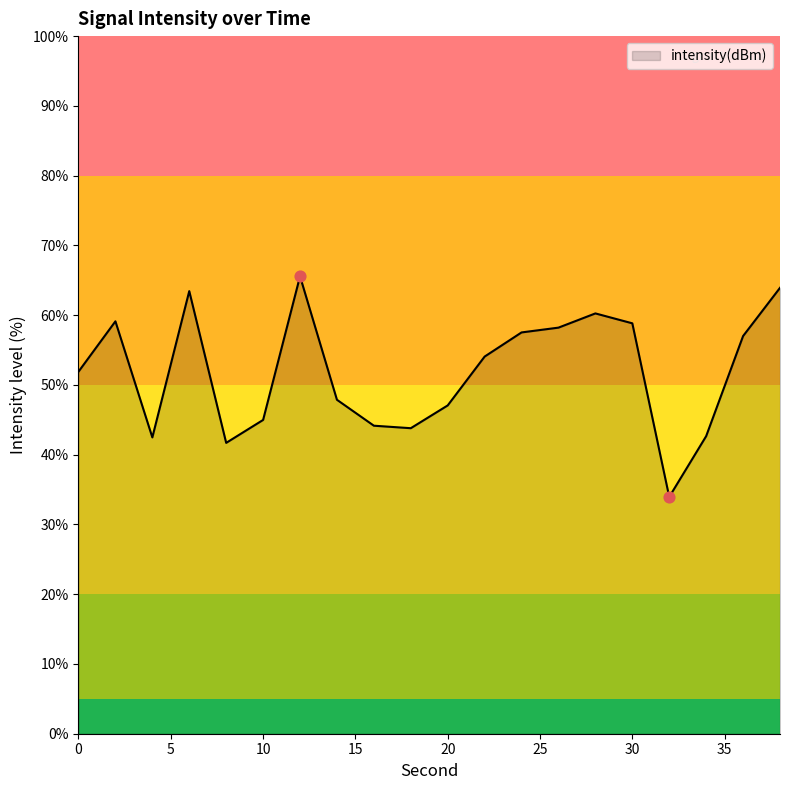

What is the difference between the maximum and minimum values?

31.6